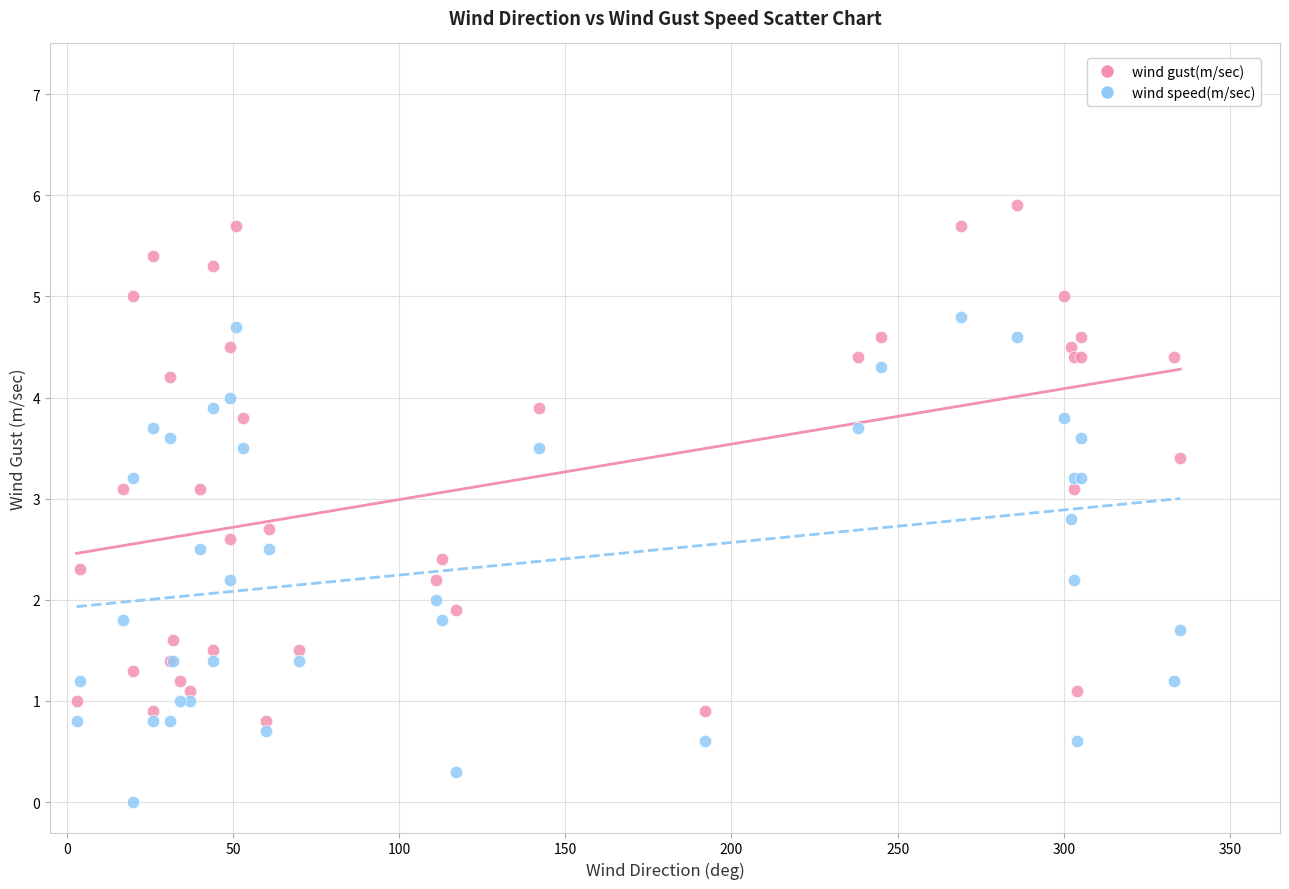

Which series contains the lowest Y value?

wind speed(m/sec)